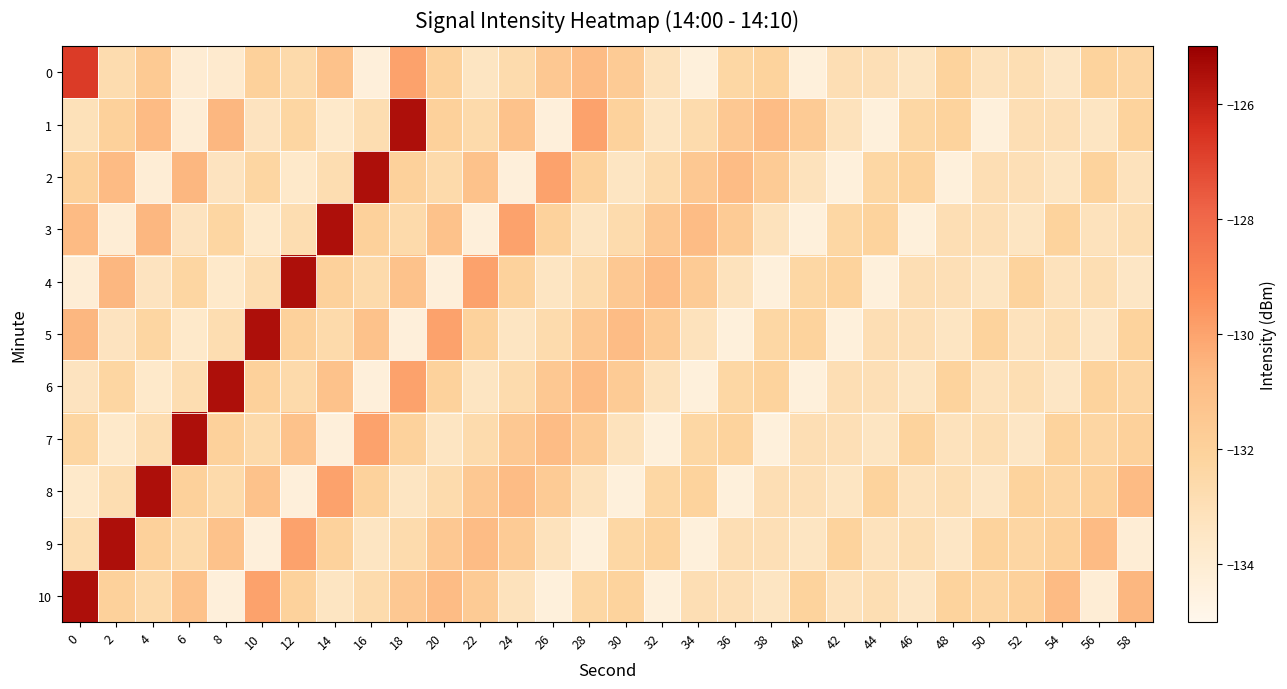

Reading right to left, transcribe all the data shown in this chart.

0: 58=-132.3	56=-132.1	54=-133.5	52=-132.9	50=-133.2	48=-132.1	46=-133.4	44=-132.9	42=-132.9	40=-134.3	38=-132.1	36=-132.4	34=-134.3	32=-133.2	30=-131.7	28=-130.8	26=-131.5	24=-132.7	22=-133.4	20=-132.0	18=-129.9	16=-134.3	14=-131.1	12=-132.6	10=-132.0	8=-133.8	6=-134.0	4=-131.6	2=-132.7	0=-126.8
1: 58=-132.1	56=-133.4	54=-132.9	52=-132.9	50=-134.3	48=-132.1	46=-132.4	44=-134.3	42=-133.2	40=-131.7	38=-130.8	36=-131.5	34=-132.7	32=-133.4	30=-132.0	28=-129.9	26=-134.3	24=-131.1	22=-132.6	20=-132.0	18=-125.5	16=-132.8	14=-133.7	12=-132.3	10=-133.3	8=-130.6	6=-134.1	4=-130.8	2=-132.0	0=-133.1
2: 58=-133.2	56=-132.1	54=-133.4	52=-132.9	50=-132.9	48=-134.3	46=-132.1	44=-132.4	42=-134.3	40=-133.2	38=-131.7	36=-130.8	34=-131.5	32=-132.7	30=-133.4	28=-132.0	26=-129.9	24=-134.3	22=-131.1	20=-132.6	18=-132.0	16=-125.5	14=-132.8	12=-133.7	10=-132.3	8=-133.3	6=-130.6	4=-134.1	2=-130.8	0=-132.0
3: 58=-132.9	56=-133.2	54=-132.1	52=-133.4	50=-132.9	48=-132.9	46=-134.3	44=-132.1	42=-132.4	40=-134.3	38=-133.2	36=-131.7	34=-130.8	32=-131.5	30=-132.7	28=-133.4	26=-132.0	24=-129.9	22=-134.3	20=-131.1	18=-132.6	16=-132.0	14=-125.5	12=-132.8	10=-133.7	8=-132.3	6=-133.3	4=-130.6	2=-134.1	0=-130.8
4: 58=-133.5	56=-132.9	54=-133.2	52=-132.1	50=-133.4	48=-132.9	46=-132.9	44=-134.3	42=-132.1	40=-132.4	38=-134.3	36=-133.2	34=-131.7	32=-130.8	30=-131.5	28=-132.7	26=-133.4	24=-132.0	22=-129.9	20=-134.3	18=-131.1	16=-132.6	14=-132.0	12=-125.5	10=-132.8	8=-133.7	6=-132.3	4=-133.3	2=-130.6	0=-134.1
5: 58=-132.1	56=-133.5	54=-132.9	52=-133.2	50=-132.1	48=-133.4	46=-132.9	44=-132.9	42=-134.3	40=-132.1	38=-132.4	36=-134.3	34=-133.2	32=-131.7	30=-130.8	28=-131.5	26=-132.7	24=-133.4	22=-132.0	20=-129.9	18=-134.3	16=-131.1	14=-132.6	12=-132.0	10=-125.5	8=-132.8	6=-133.7	4=-132.3	2=-133.3	0=-130.6
6: 58=-132.3	56=-132.1	54=-133.5	52=-132.9	50=-133.2	48=-132.1	46=-133.4	44=-132.9	42=-132.9	40=-134.3	38=-132.1	36=-132.4	34=-134.3	32=-133.2	30=-131.7	28=-130.8	26=-131.5	24=-132.7	22=-133.4	20=-132.0	18=-129.9	16=-134.3	14=-131.1	12=-132.6	10=-132.0	8=-125.5	6=-132.8	4=-133.7	2=-132.3	0=-133.3
7: 58=-132.0	56=-132.3	54=-132.1	52=-133.5	50=-132.9	48=-133.2	46=-132.1	44=-133.4	42=-132.9	40=-132.9	38=-134.3	36=-132.1	34=-132.4	32=-134.3	30=-133.2	28=-131.7	26=-130.8	24=-131.5	22=-132.7	20=-133.4	18=-132.0	16=-129.9	14=-134.3	12=-131.1	10=-132.6	8=-132.0	6=-125.5	4=-132.8	2=-133.7	0=-132.3
8: 58=-130.8	56=-132.0	54=-132.3	52=-132.1	50=-133.5	48=-132.9	46=-133.2	44=-132.1	42=-133.4	40=-132.9	38=-132.9	36=-134.3	34=-132.1	32=-132.4	30=-134.3	28=-133.2	26=-131.7	24=-130.8	22=-131.5	20=-132.7	18=-133.4	16=-132.0	14=-129.9	12=-134.3	10=-131.1	8=-132.6	6=-132.0	4=-125.5	2=-132.8	0=-133.7
9: 58=-134.1	56=-130.8	54=-132.0	52=-132.3	50=-132.1	48=-133.5	46=-132.9	44=-133.2	42=-132.1	40=-133.4	38=-132.9	36=-132.9	34=-134.3	32=-132.1	30=-132.4	28=-134.3	26=-133.2	24=-131.7	22=-130.8	20=-131.5	18=-132.7	16=-133.4	14=-132.0	12=-129.9	10=-134.3	8=-131.1	6=-132.6	4=-132.0	2=-125.5	0=-132.8
10: 58=-130.6	56=-134.1	54=-130.8	52=-132.0	50=-132.3	48=-132.1	46=-133.5	44=-132.9	42=-133.2	40=-132.1	38=-133.4	36=-132.9	34=-132.9	32=-134.3	30=-132.1	28=-132.4	26=-134.3	24=-133.2	22=-131.7	20=-130.8	18=-131.5	16=-132.7	14=-133.4	12=-132.0	10=-129.9	8=-134.3	6=-131.1	4=-132.6	2=-132.0	0=-125.5